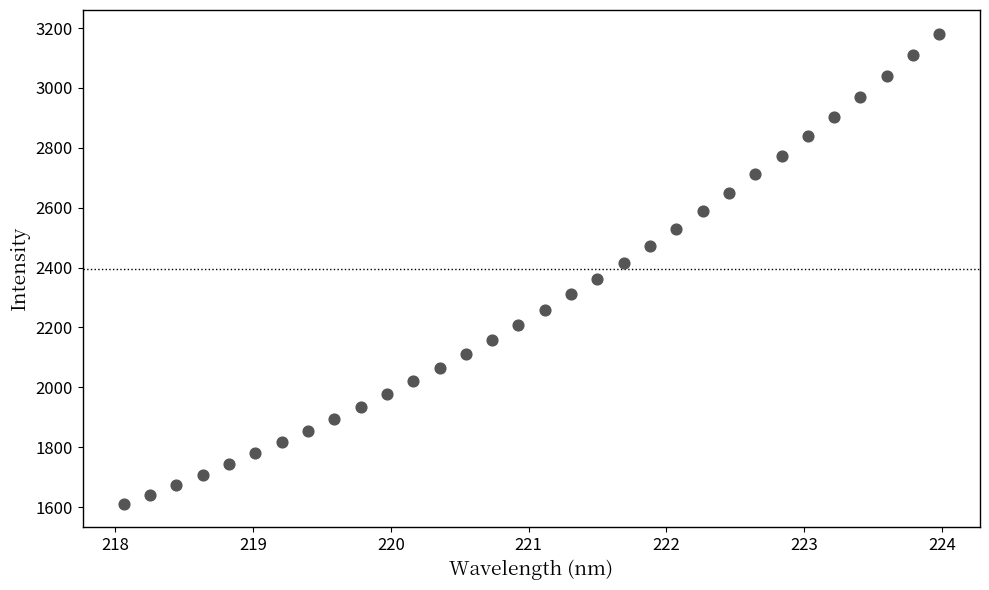

What is the range of Y values (max minus min)?

1570.5